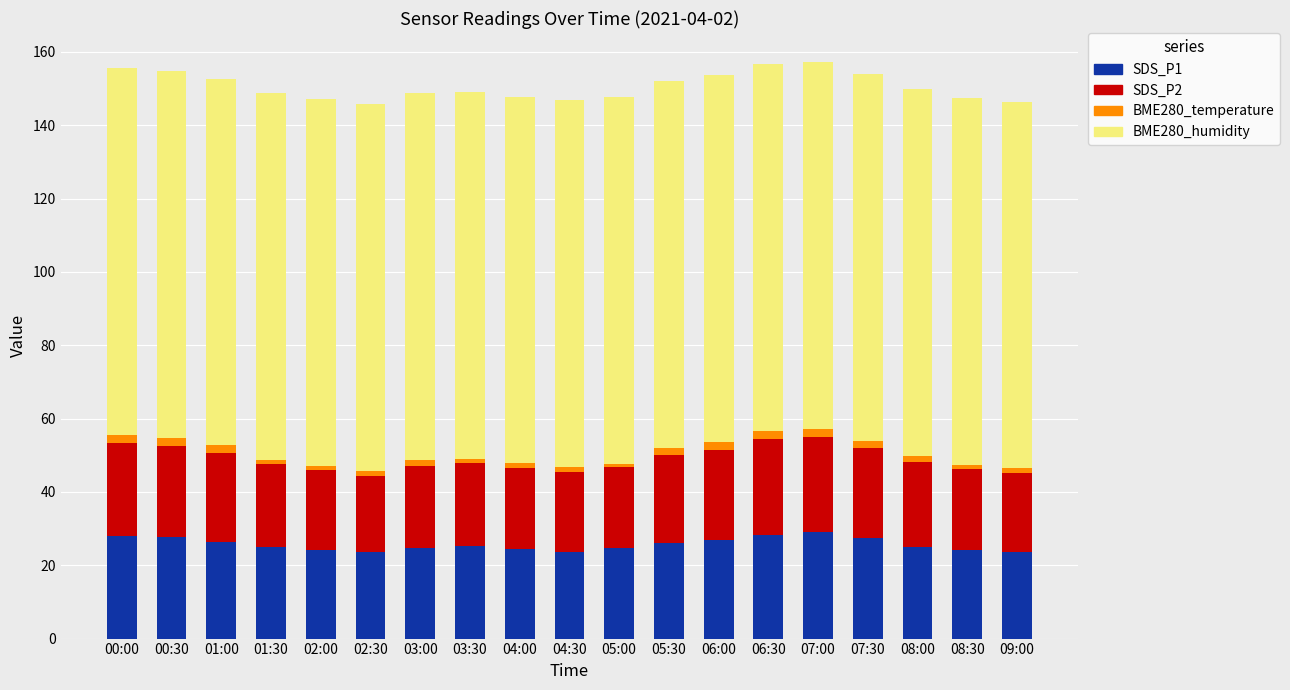

What is the lowest value of the SDS_P1 series?

23.6